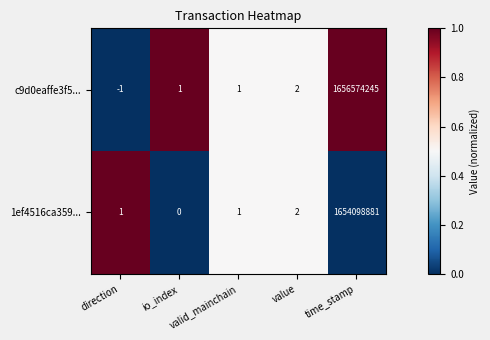

Is the value of c9d0eaffe3f5... at direction greater than the value of 1ef4516ca359... at valid_mainchain?

No